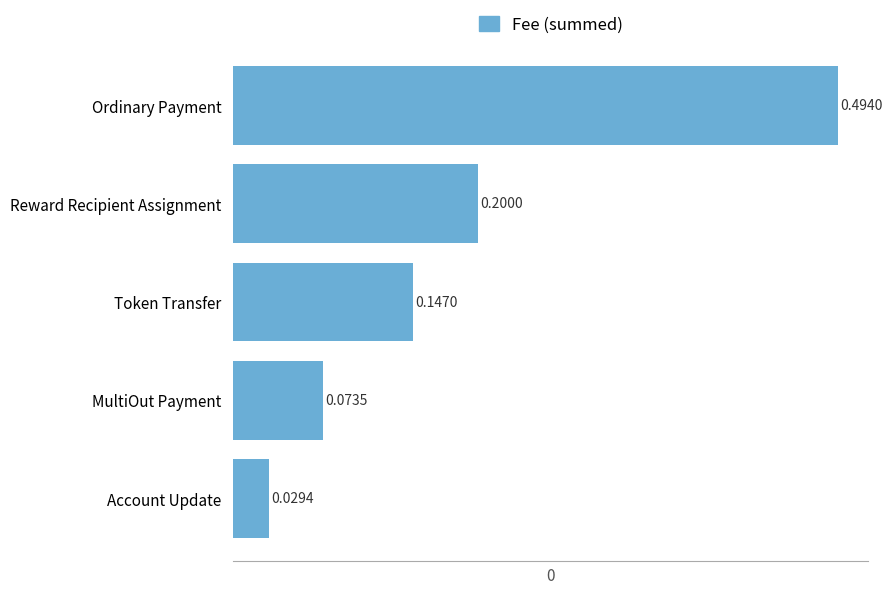

At which label is the value closest to 0?

Account Update